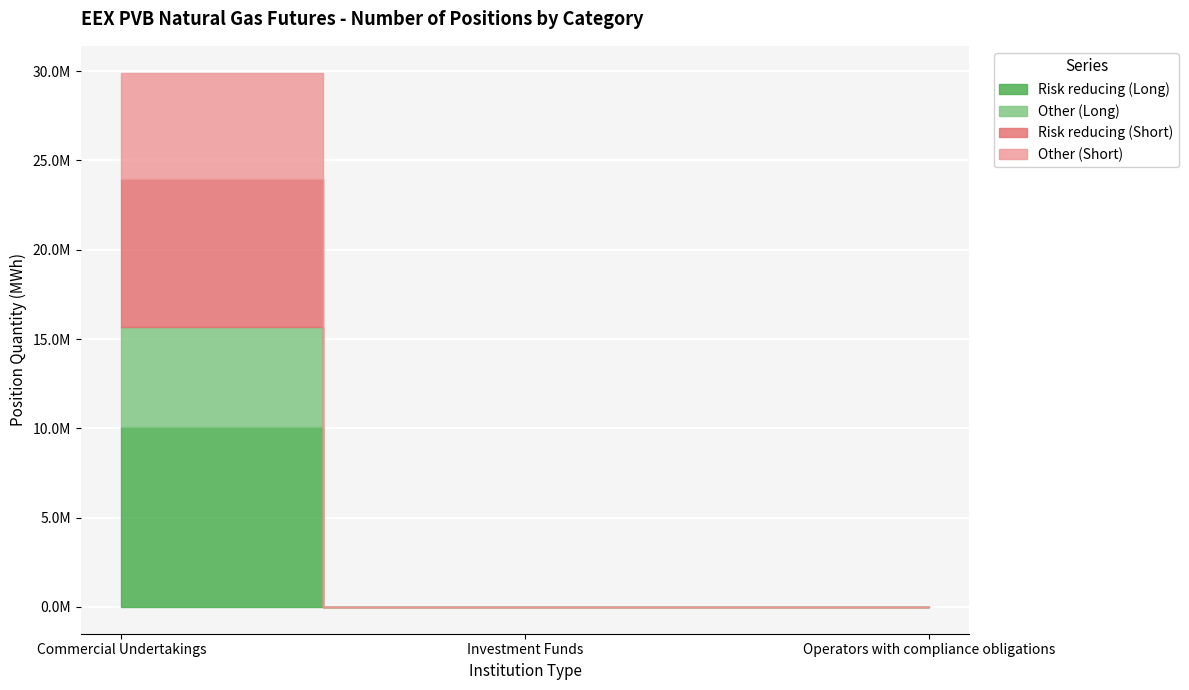

The value of Other (Short) at Operators with compliance obligations is 2966845. True or false?

False